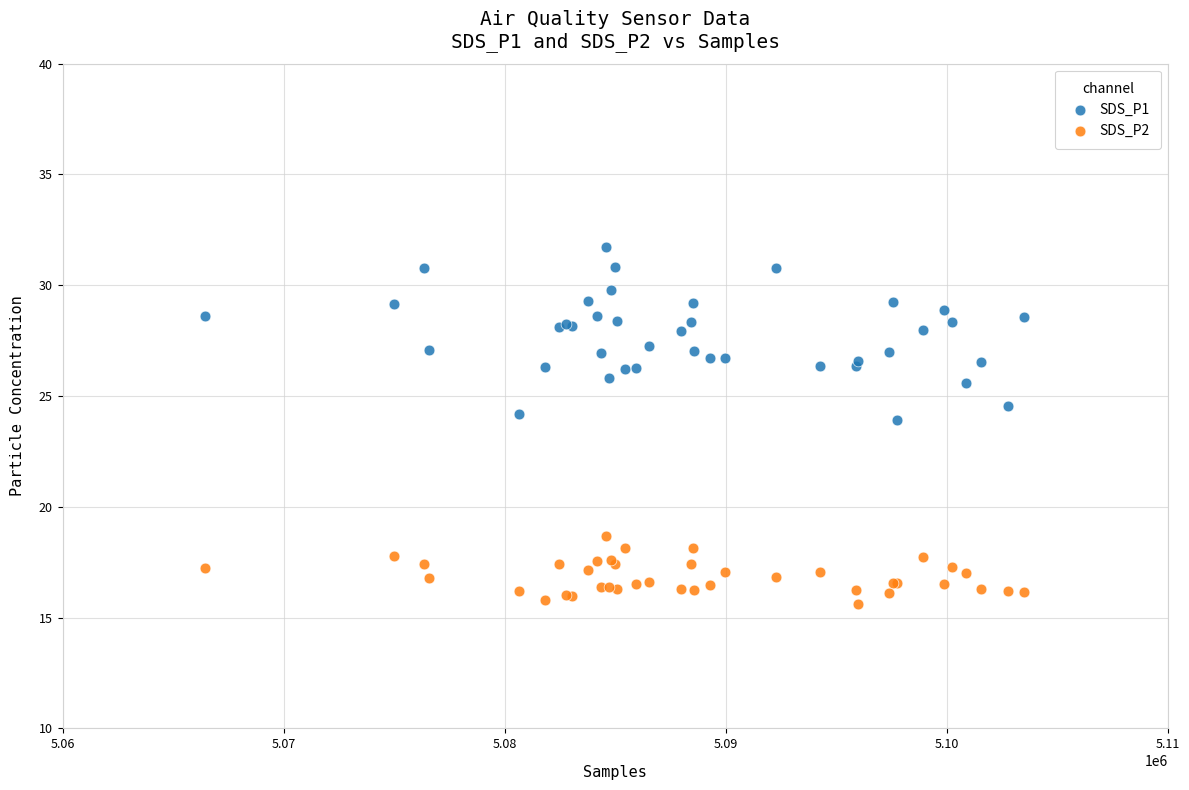

Which series has the widest spread of Y values?

SDS_P1